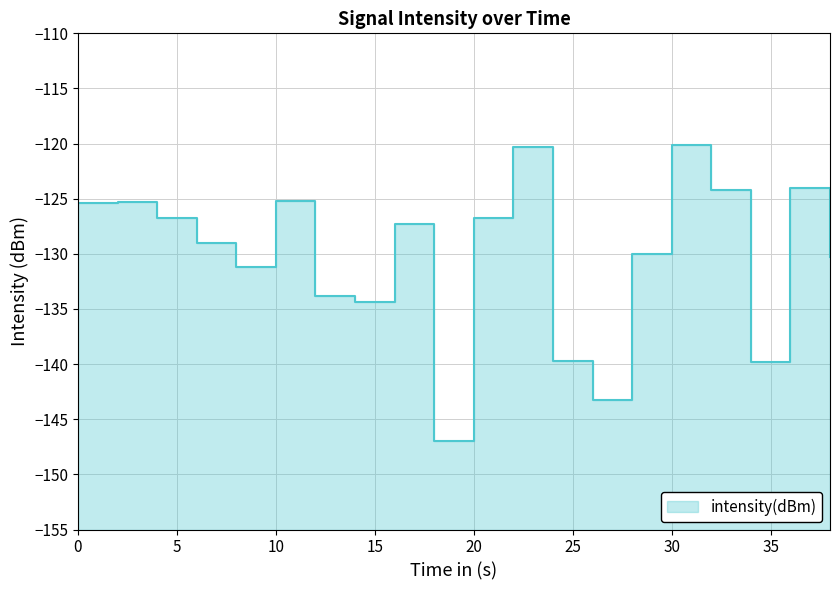

True or false: there are more than 2 points higher than both neighbors.

True